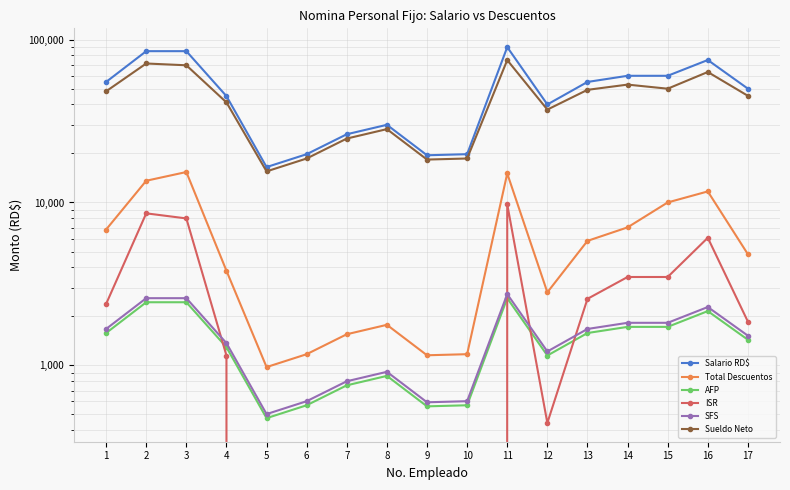

At which category is the sum across all series the highest?

11